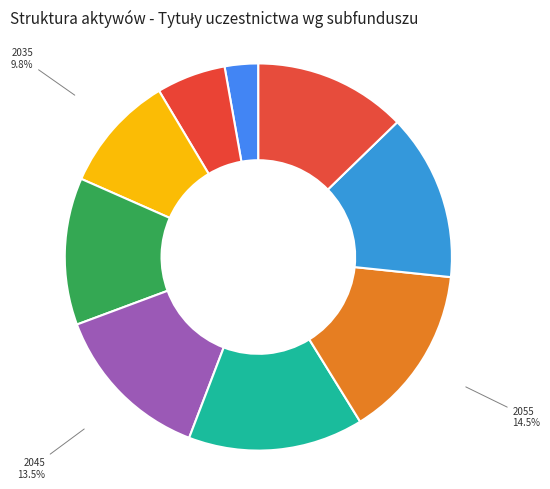

Count the number of slices in the pie.

9